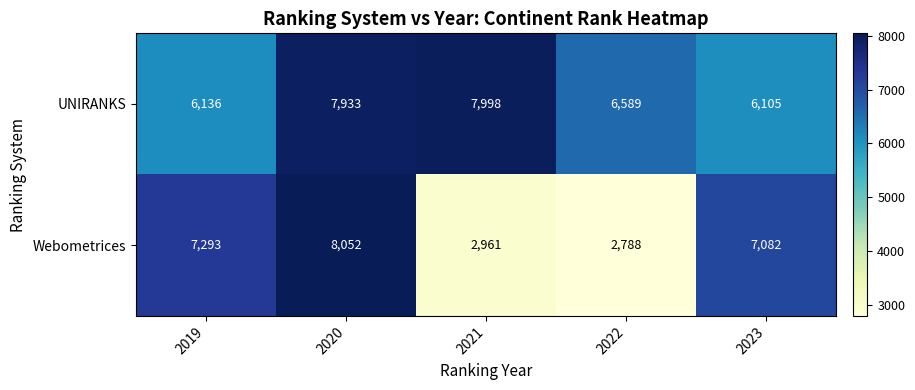

At how many categories does at least one series exceed 5292?

5